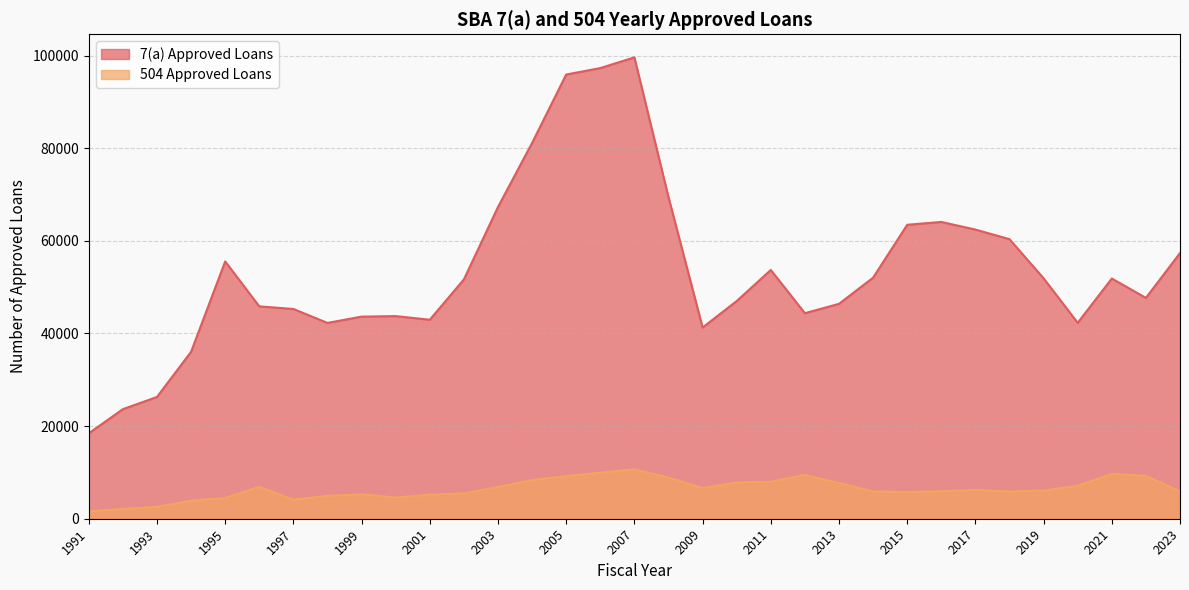

What is the lowest value of the 7(a) Approved Loans series?

18444